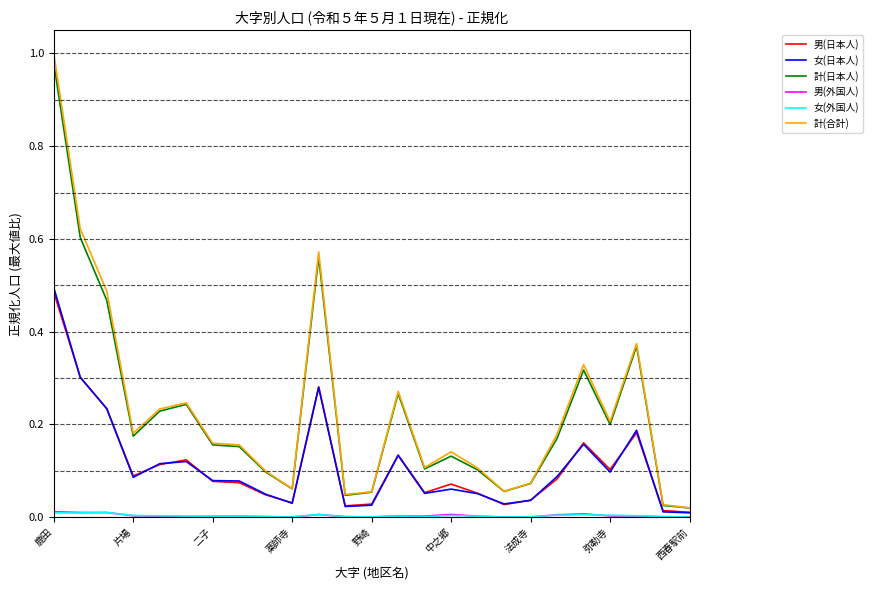

True or false: 男(外国人) has more than 1 interior local peaks.

True